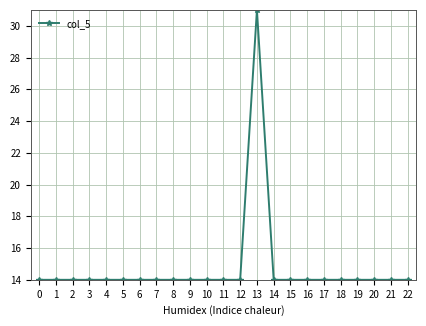

Reading left to right, what are all the values shown in this chart?

0=14	1=14	2=14	3=14	4=14	5=14	6=14	7=14	8=14	9=14	10=14	11=14	12=14	13=31	14=14	15=14	16=14	17=14	18=14	19=14	20=14	21=14	22=14